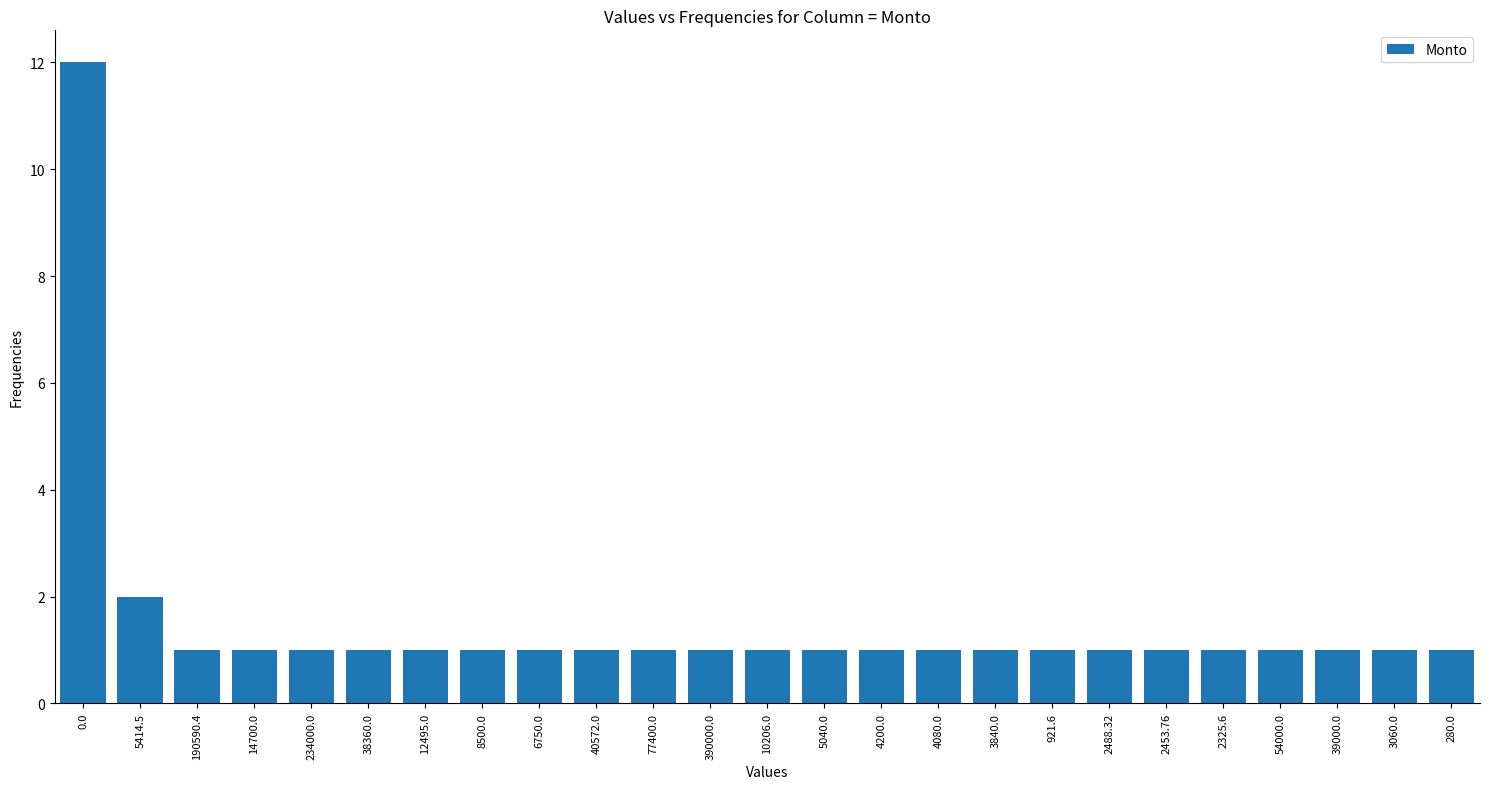

Reading left to right, transcribe all the data shown in this chart.

12	2	1	1	1	1	1	1	1	1	1	1	1	1	1	1	1	1	1	1	1	1	1	1	1